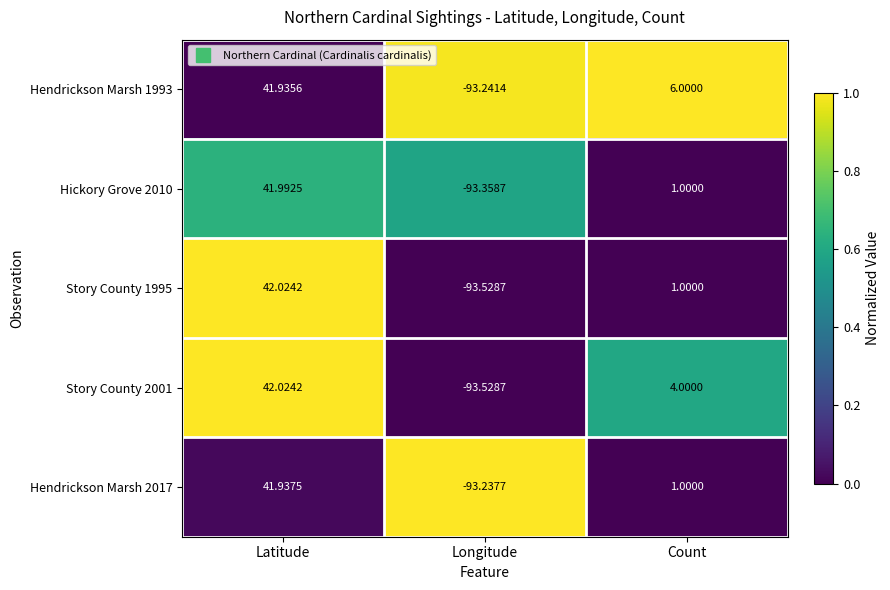

List the labels in order of Hickory Grove 2010 value, smallest first.

Longitude, Count, Latitude